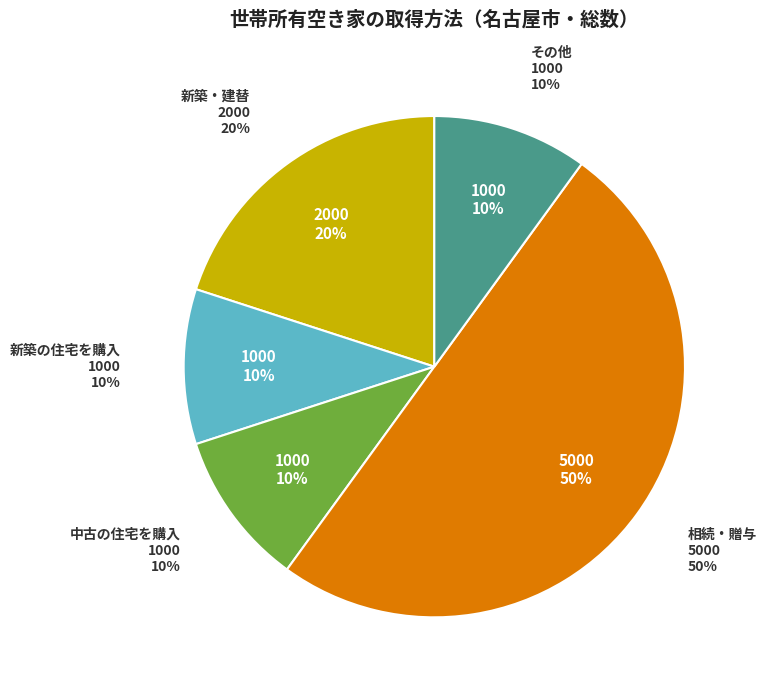

The 新築・建替 slice represents 9% of the pie. True or false?

False